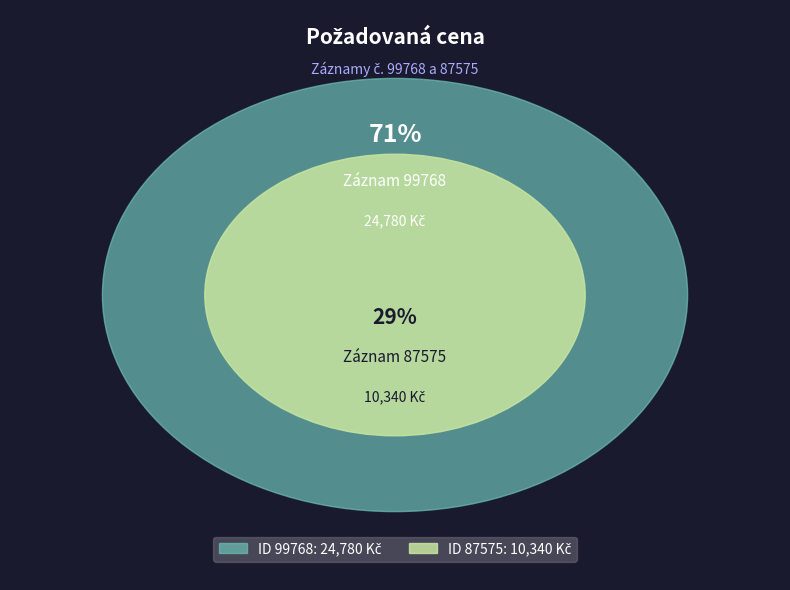

How many segments does this pie chart have?

2